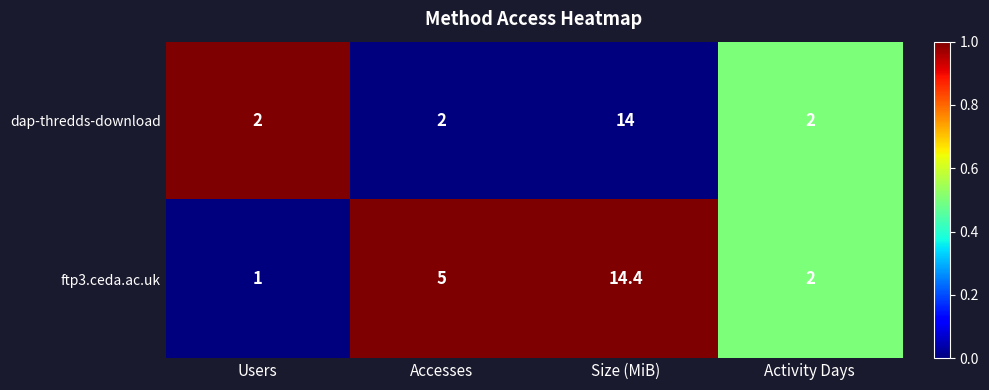

How many data points does each series have?

4